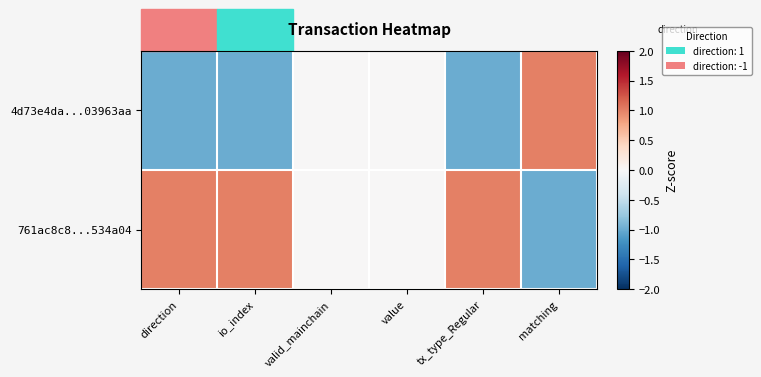

Count the number of data series in this chart.

2